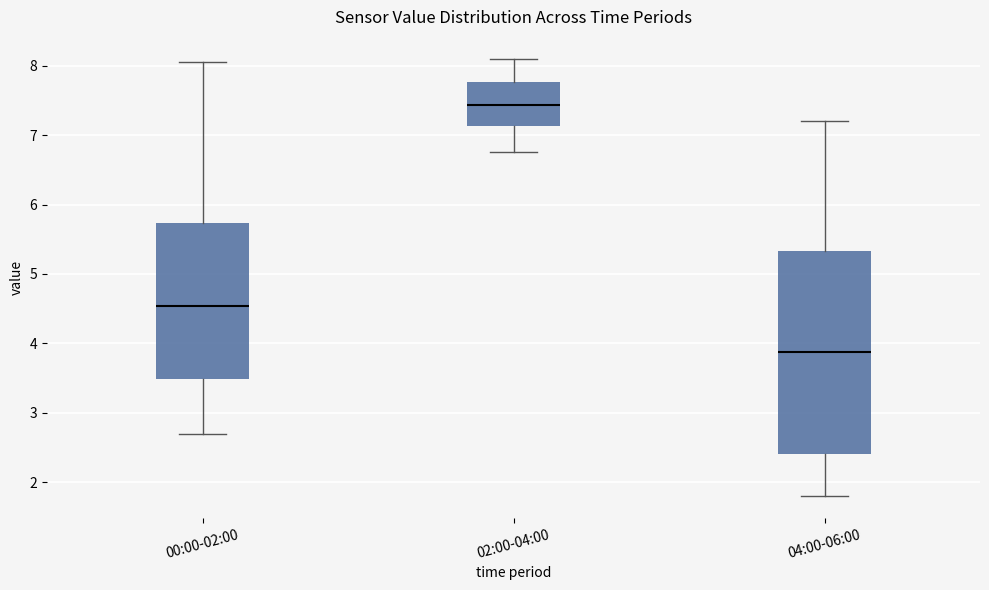

Reading left to right, read every box against the y-axis: the position of its median line, the range the box covers, and the ends of its whiskers. The values are not printed on the chart, so give them approximately, as read against the axis.

00:00-02:00: median 4.5, box 3.5 to 5.7, whiskers 2.7 to 8.1
02:00-04:00: median 7.4, box 7.1 to 7.8, whiskers 6.8 to 8.1
04:00-06:00: median 3.9, box 2.4 to 5.3, whiskers 1.8 to 7.2